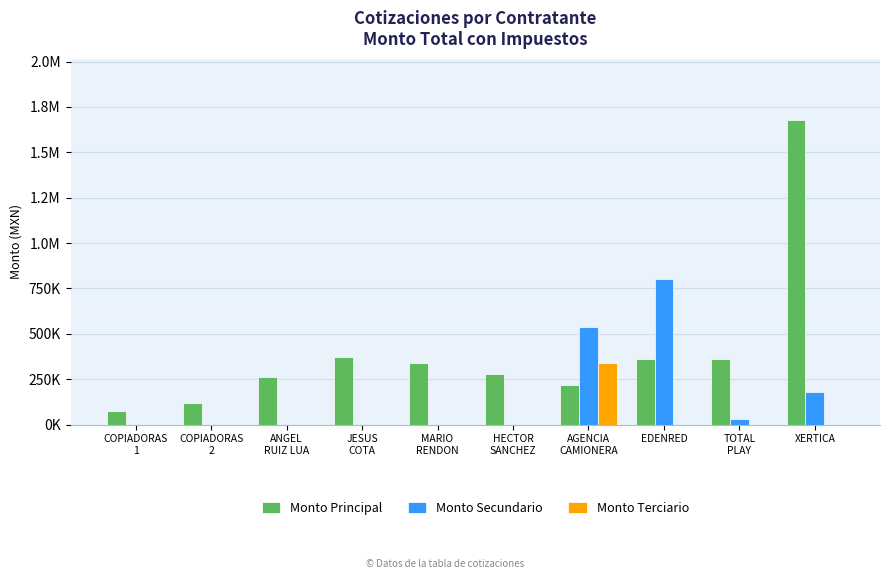

At which category does the chart reach its peak across all series?

XERTICA